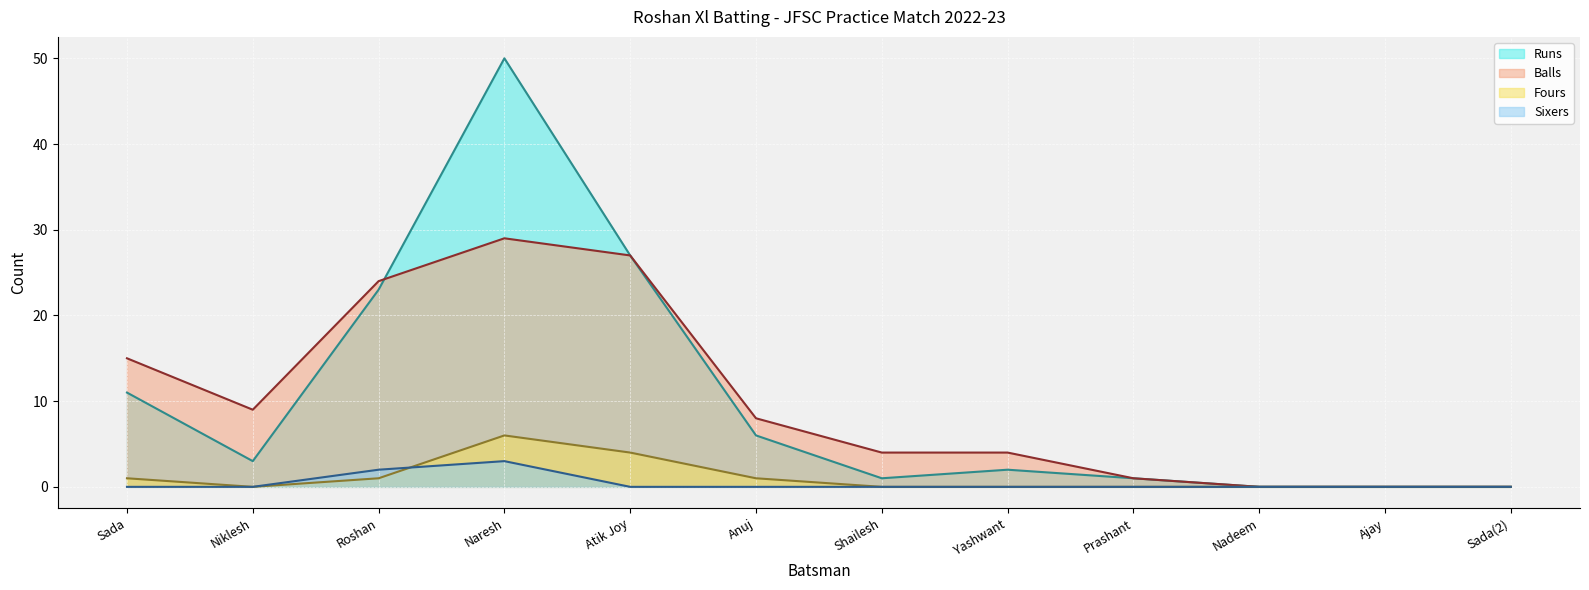

What is the difference between the maximum and minimum values in the Sixers series?

3